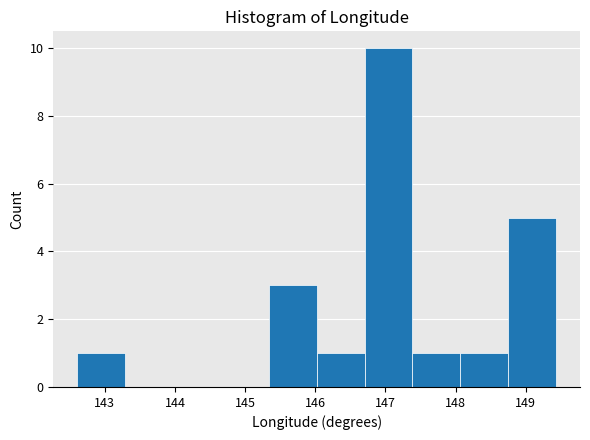

Which range on the x-axis has the tallest bar?

146.7 to 147.4